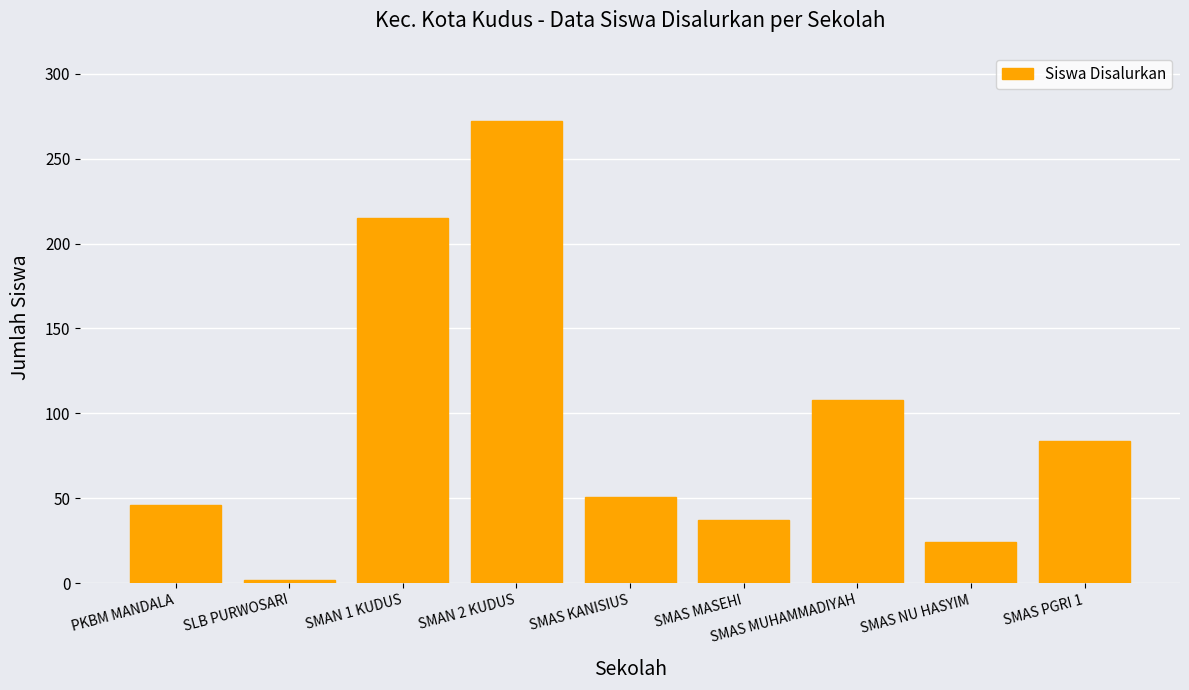

At which label does the data first exceed 51?

SMAN 1 KUDUS